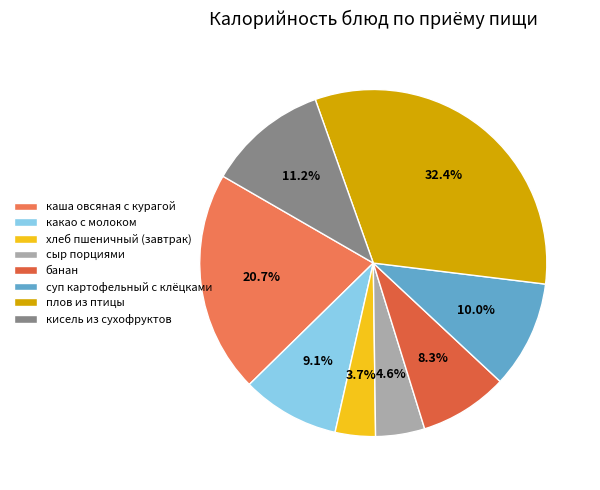

To the nearest percent, what percentage of the pie is какао с молоком?

9%